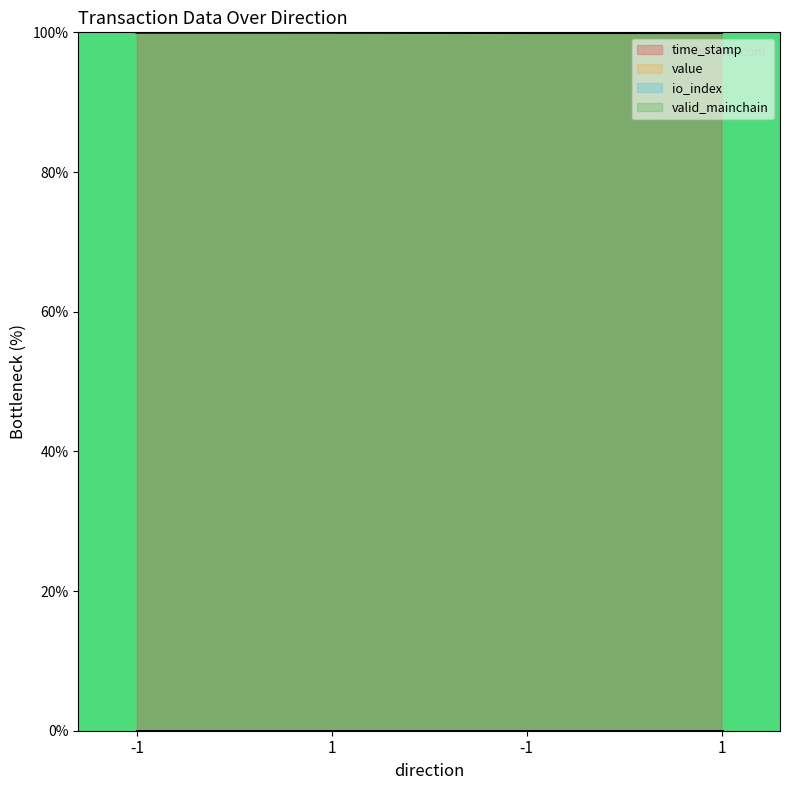

True or false: value and time_stamp cross at least once.

False